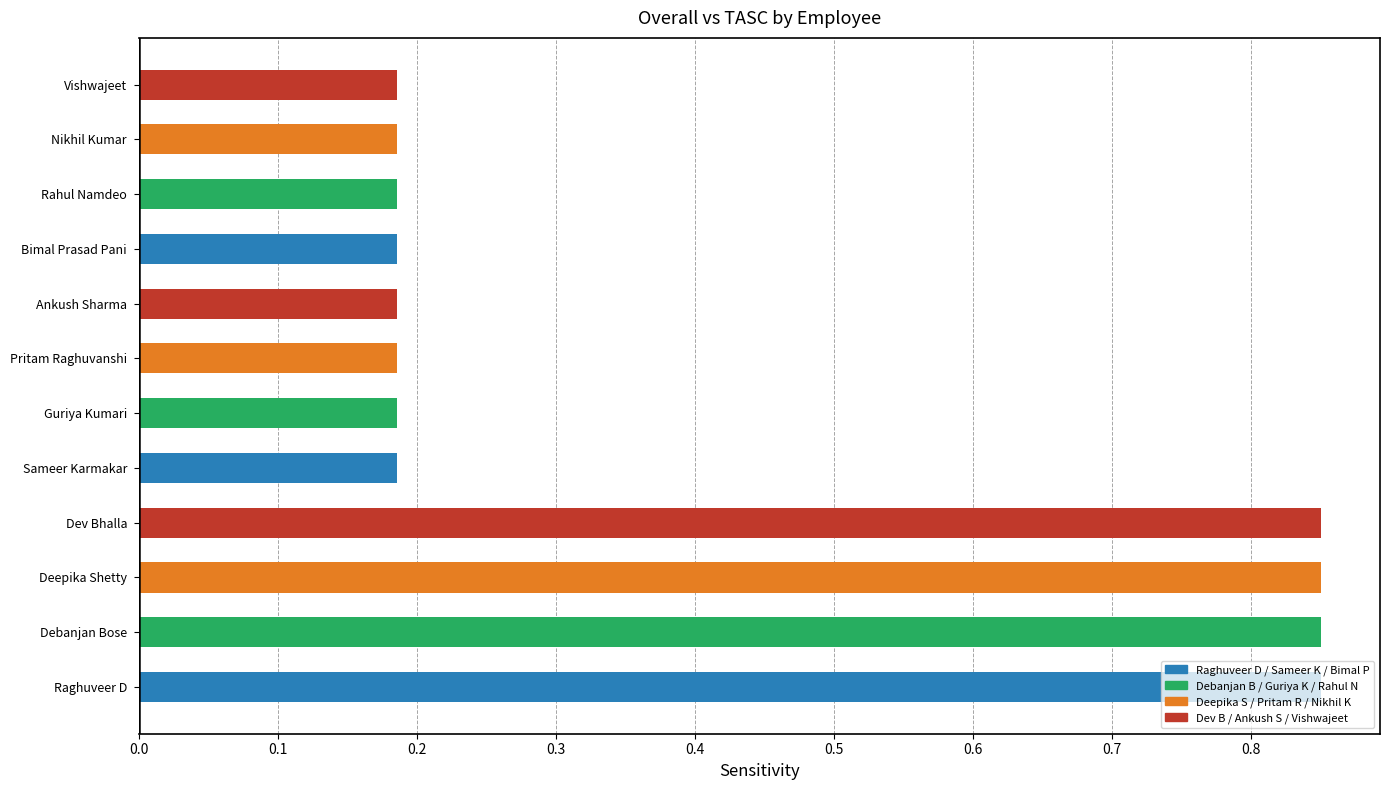

What is the change in value from Dev Bhalla to Rahul Namdeo?

-0.7